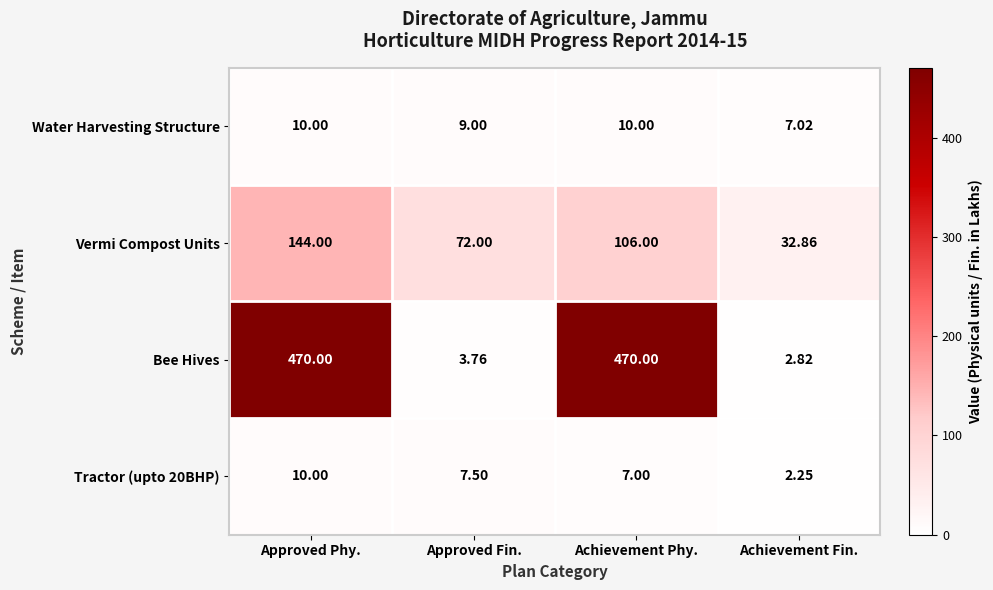

Is the value of Water Harvesting Structure at Achievement Fin. greater than the value of Tractor (upto 20BHP) at Achievement Phy.?

Yes